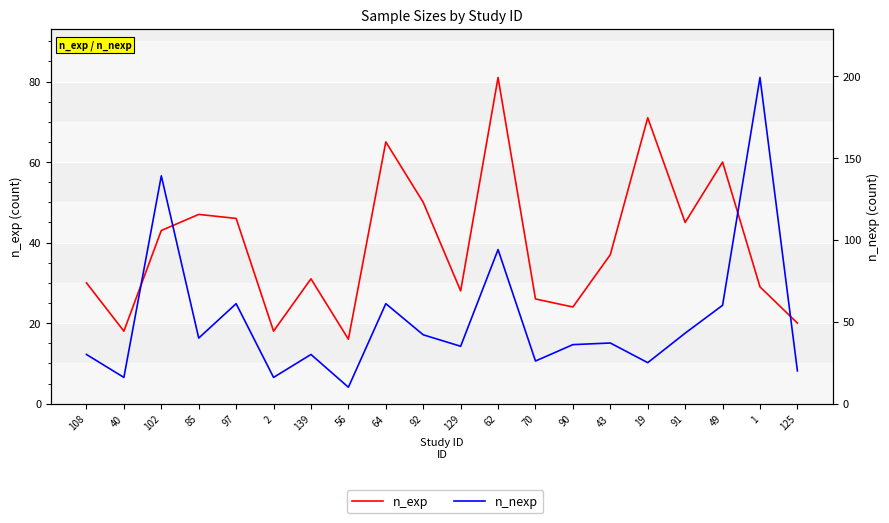

Reading right to left, list all the values displayed in this chart.

n_exp: 125=20	1=29	49=60	91=45	19=71	43=37	90=24	70=26	62=81	129=28	92=50	64=65	56=16	139=31	2=18	97=46	85=47	102=43	40=18	108=30
n_nexp: 125=20	1=199	49=60	91=43	19=25	43=37	90=36	70=26	62=94	129=35	92=42	64=61	56=10	139=30	2=16	97=61	85=40	102=139	40=16	108=30